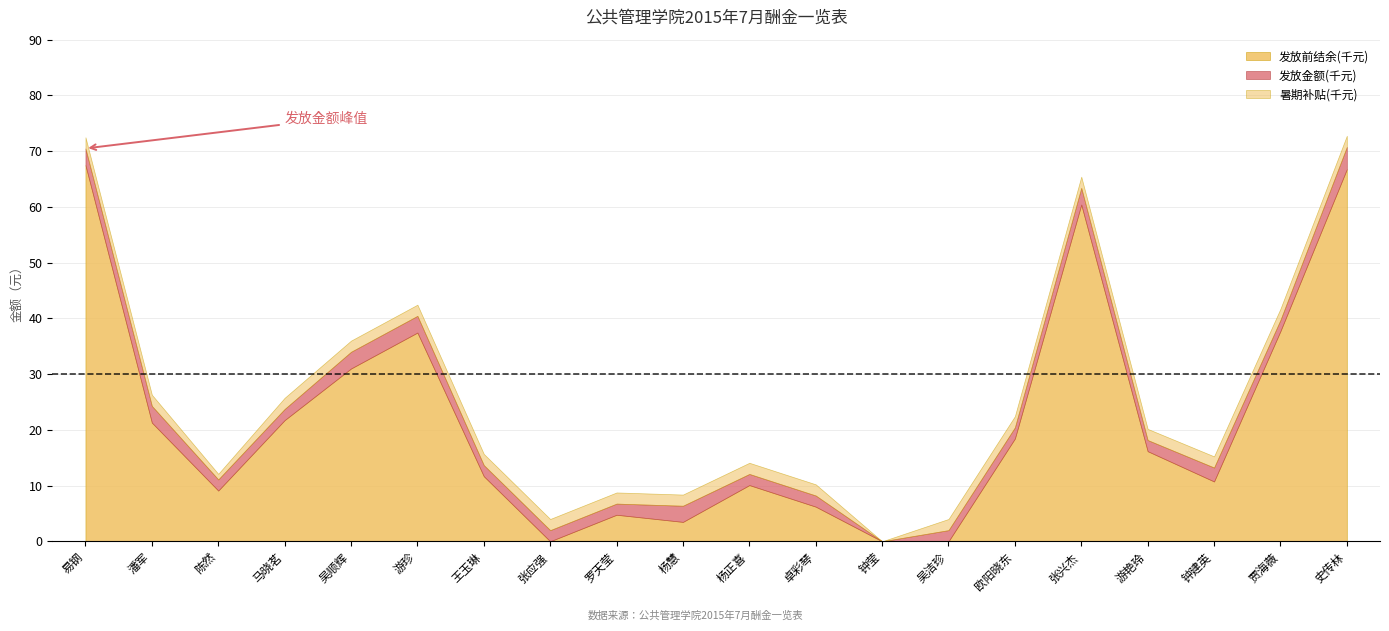

How many data points does each series have?

20